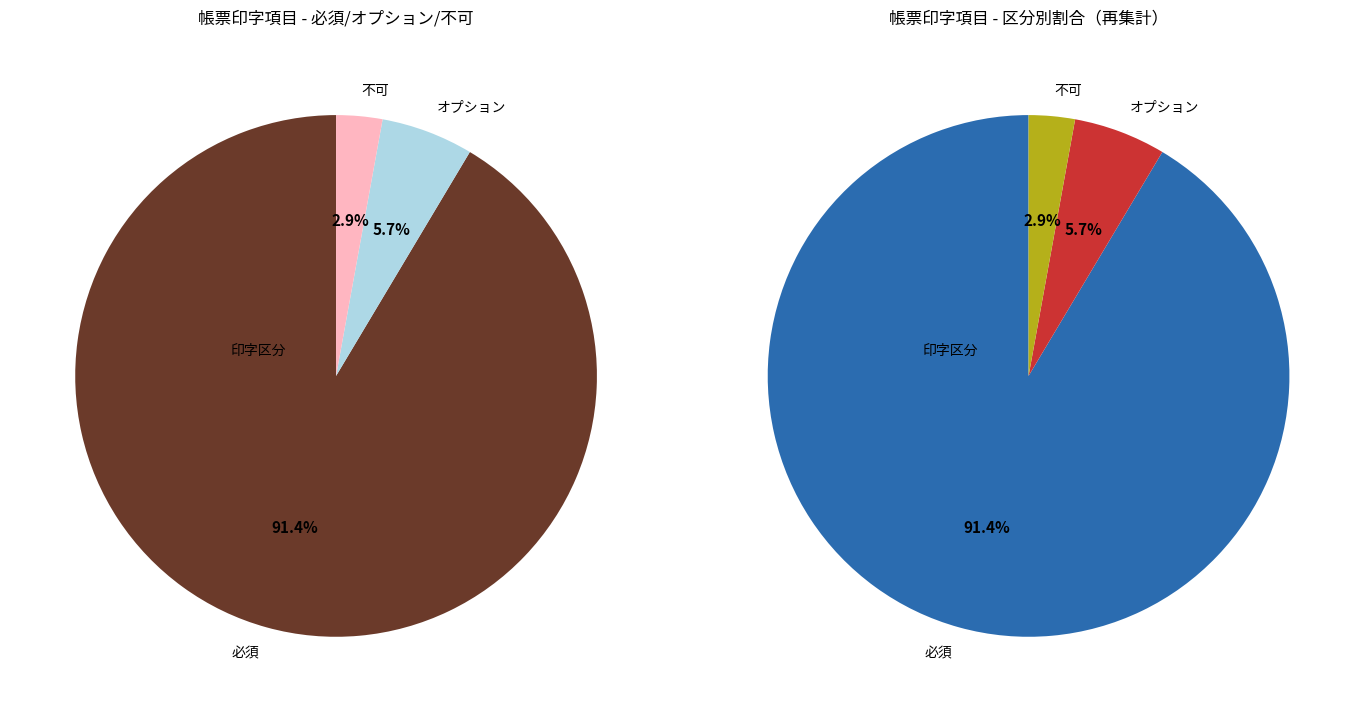

What is the change in value from オプション to 不可?

-4